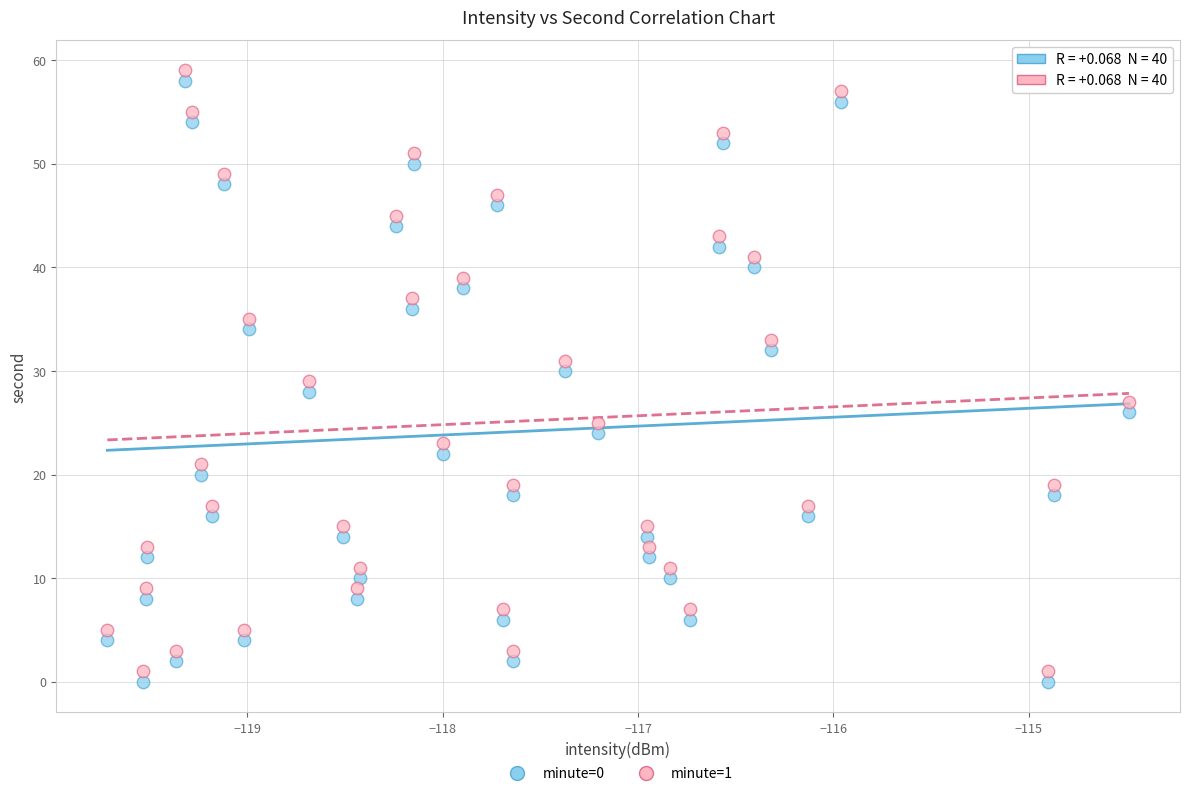

Across all data points, what is the range of Y values (max minus min)?

59